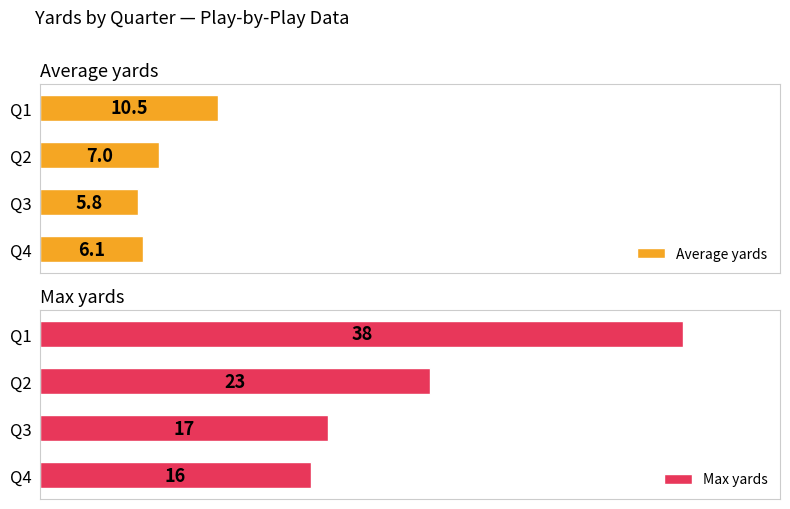

At which label does Average yards reach its minimum?

Q3